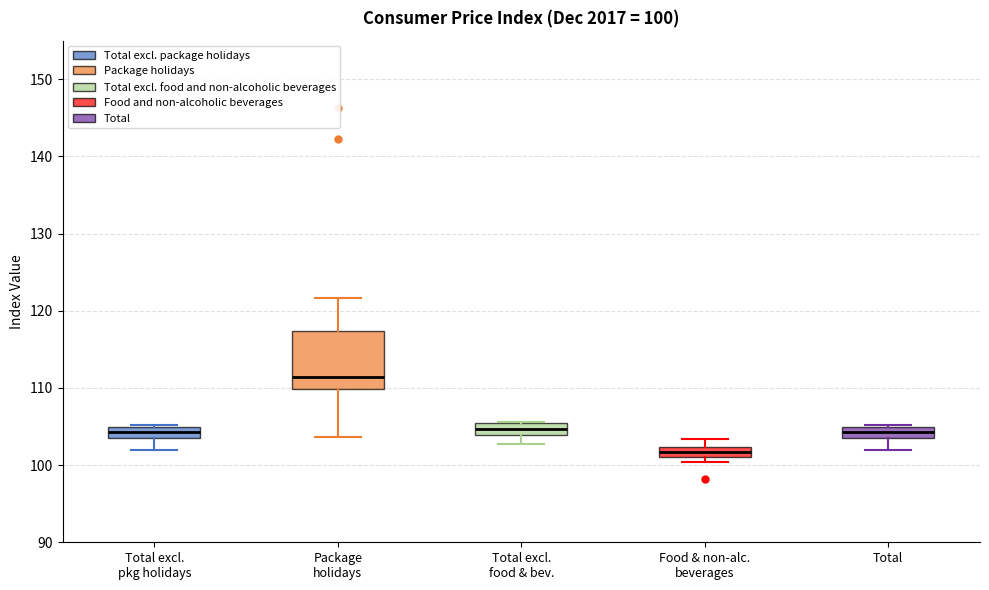

Which box is the tallest, from its lower edge to its upper edge?

Package holidays